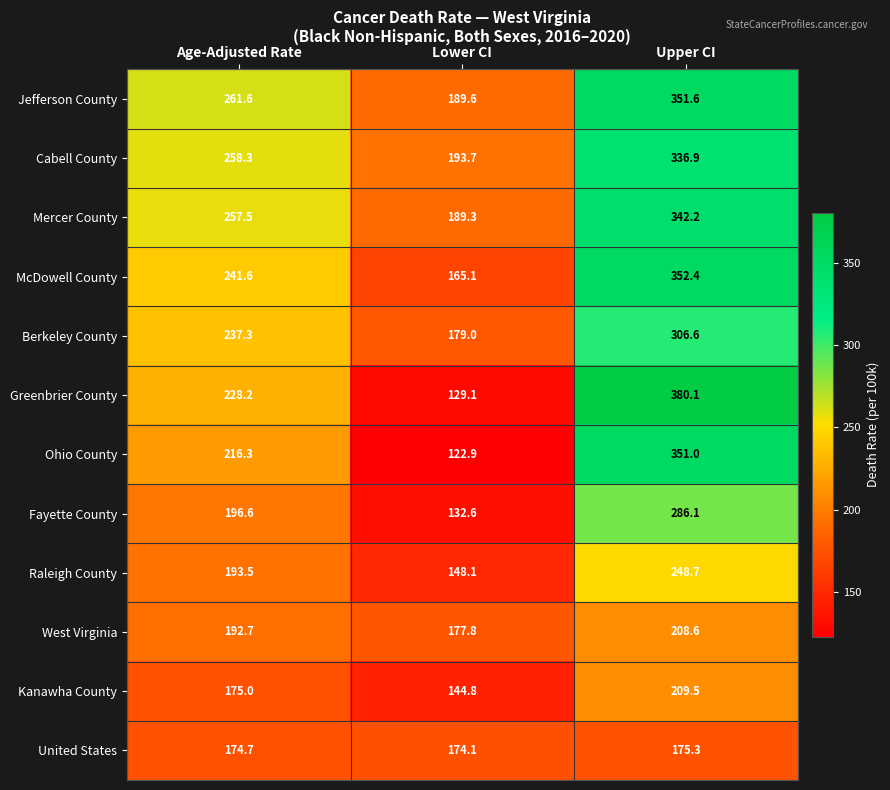

What is the average value of the McDowell County series?

253.0